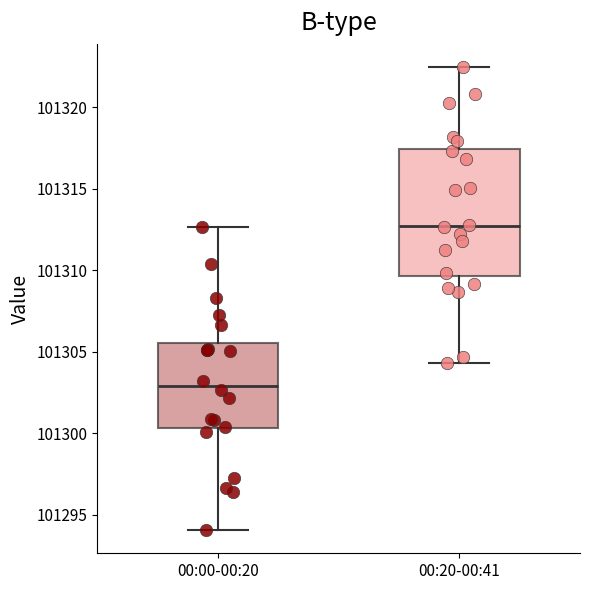

Reading left to right, read every box against the y-axis: the position of its median line, the range the box covers, and the ends of its whiskers. The values are not printed on the chart, so give them approximately, as read against the axis.

00:00-00:20: median 101303.0, box 101300.5 to 101305.5, whiskers 101294.0 to 101312.5
00:20-00:41: median 101312.5, box 101309.5 to 101317.5, whiskers 101304.5 to 101322.5